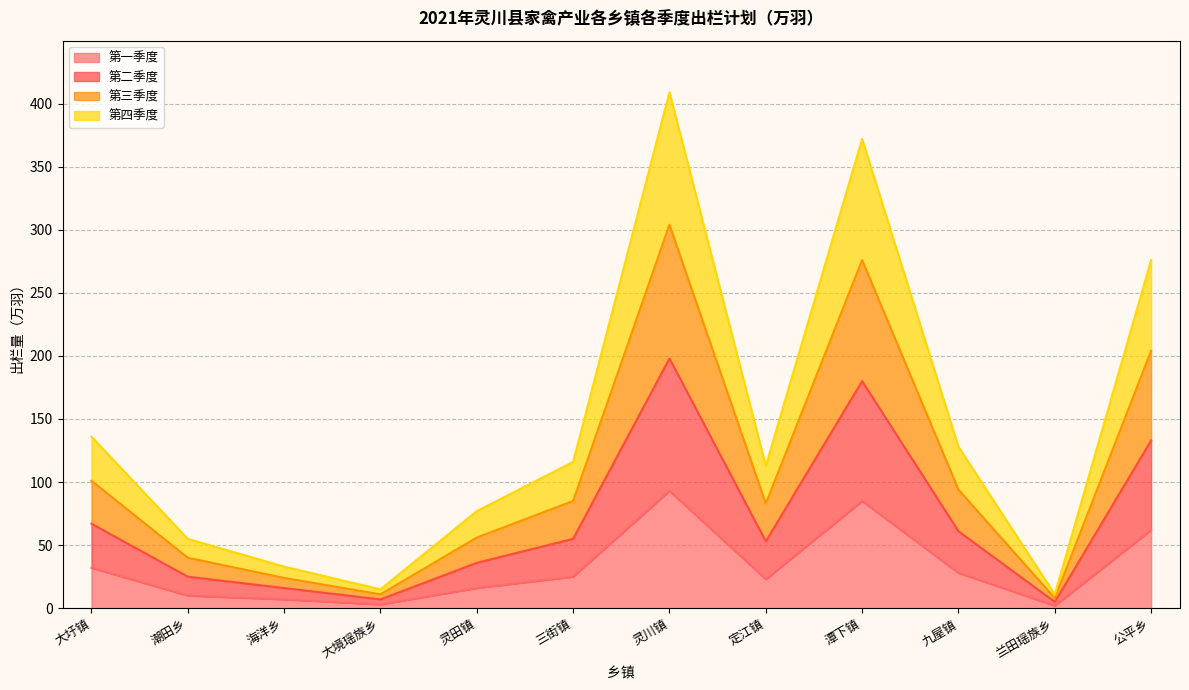

How many lines are shown in the chart?

4